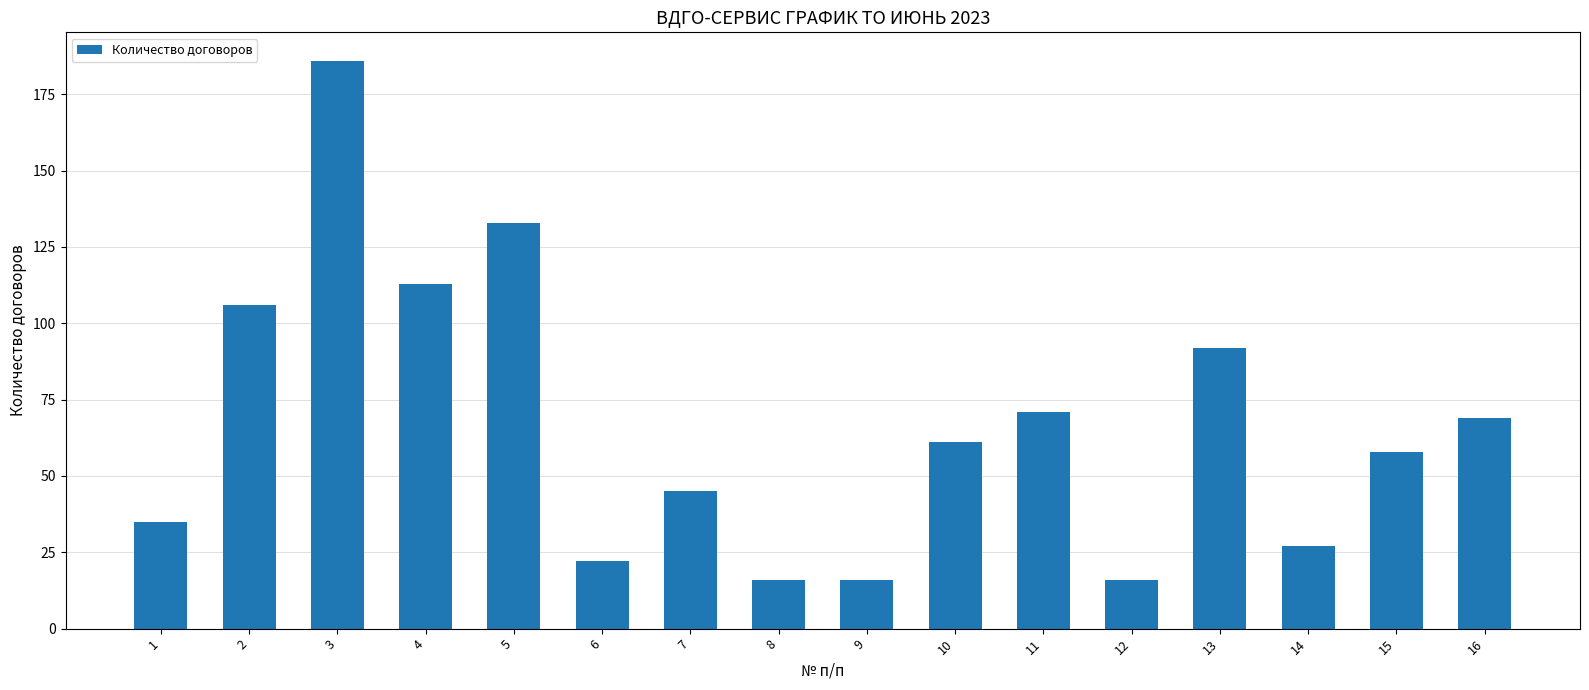

Reading left to right, list all the values displayed in this chart.

1=35	2=106	3=186	4=113	5=133	6=22	7=45	8=16	9=16	10=61	11=71	12=16	13=92	14=27	15=58	16=69